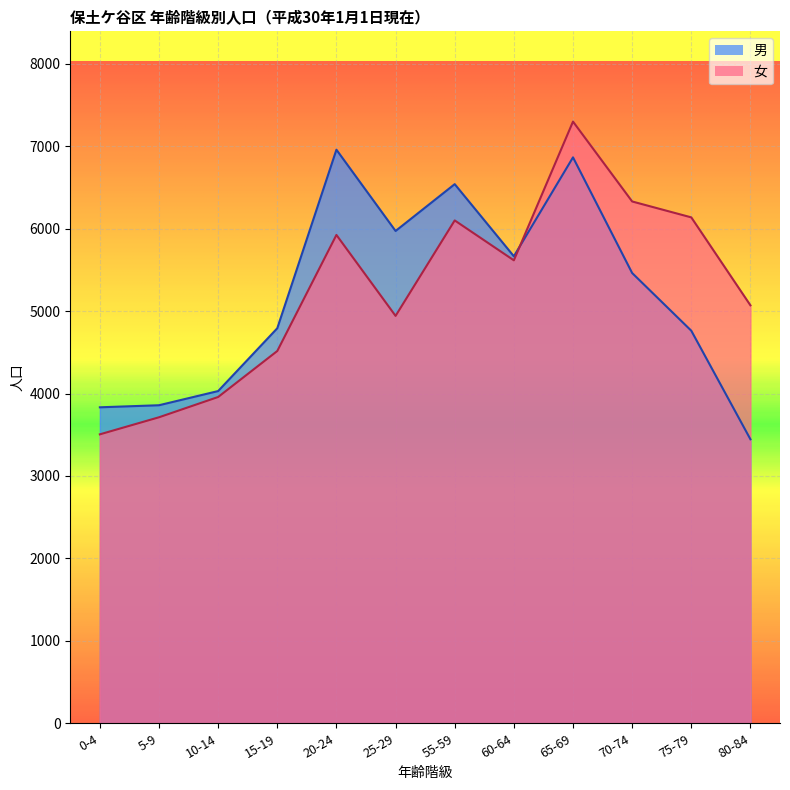

Which series has the widest spread of values?

女